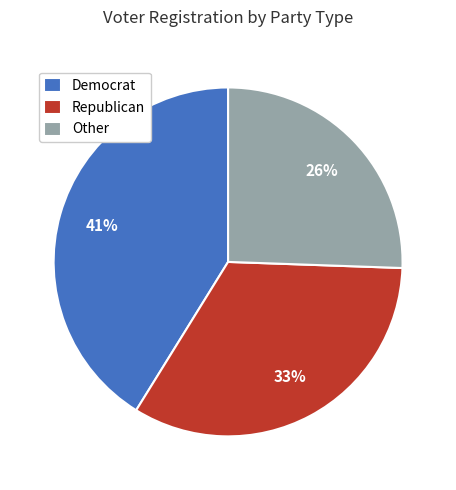

Rank the categories by value from highest to lowest.

Democrat, Republican, Other